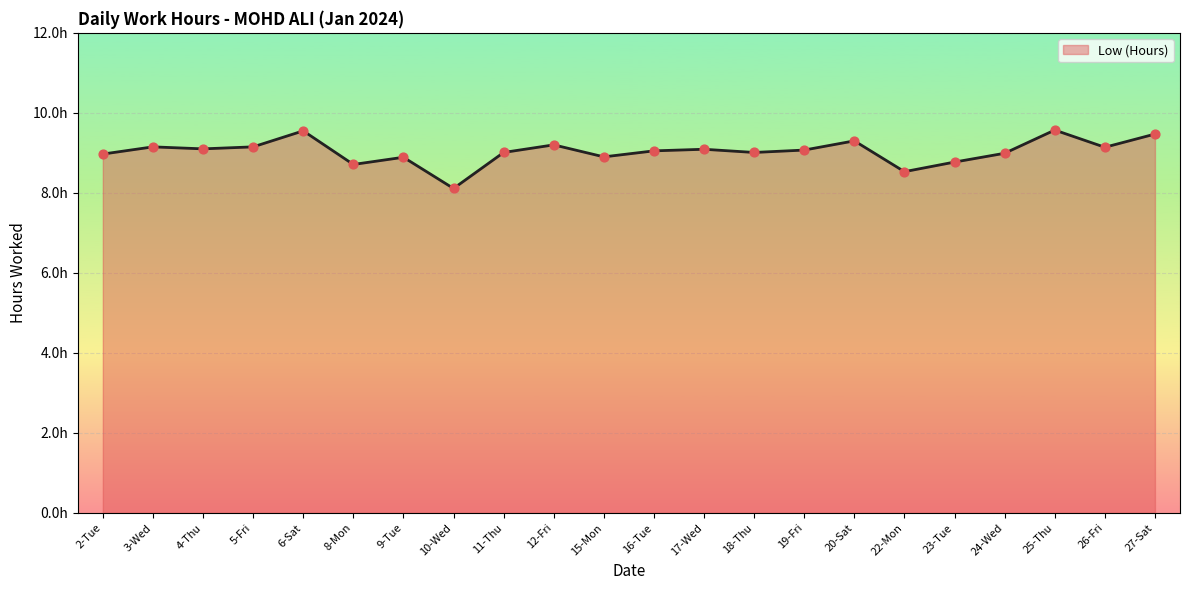

Approximately how many times larger is the value at 6-Sat compared to 19-Fri?

1.1